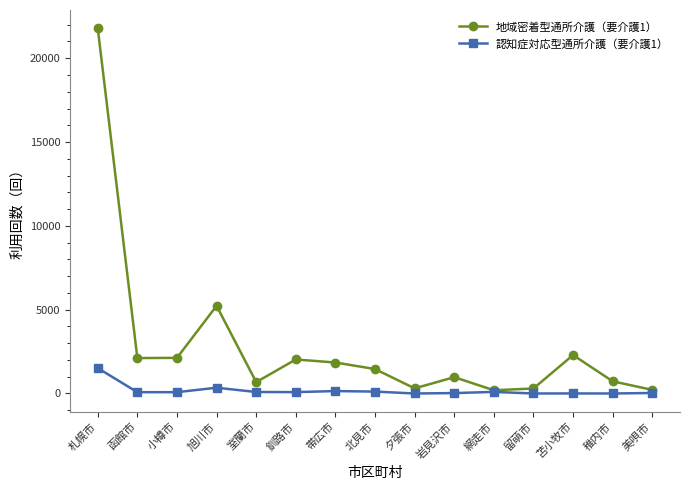

What is the average value of the 認知症対応型通所介護（要介護1） series?

173